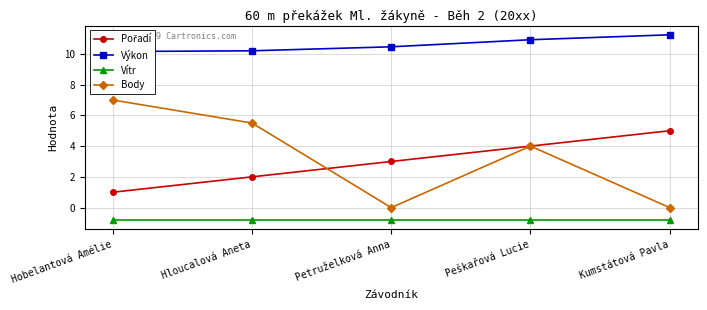

Where is Pořadí nearest to the value 3?

Petruželková Anna